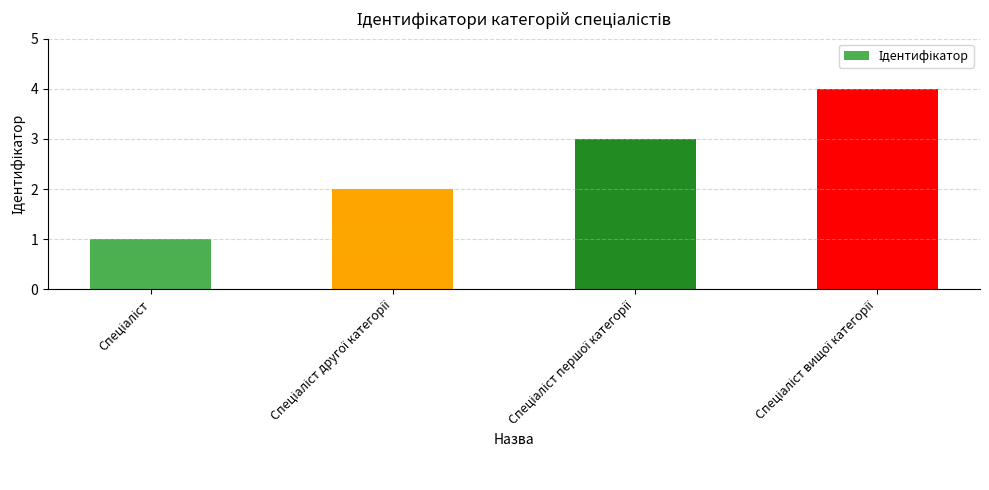

What is the maximum value shown in the chart?

4